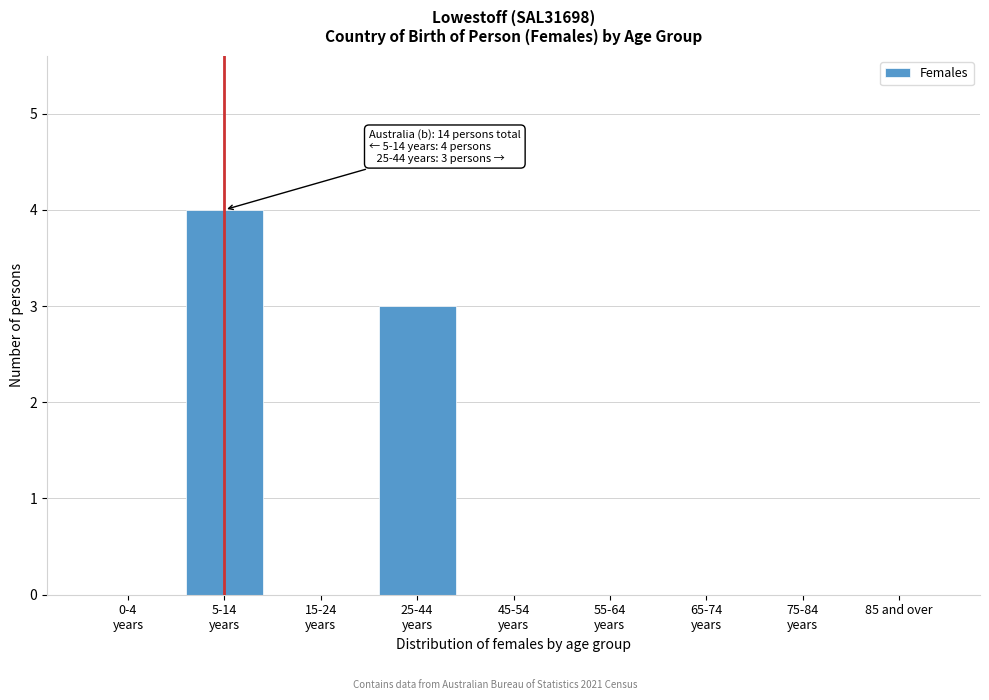

What is the sum of all values?

7